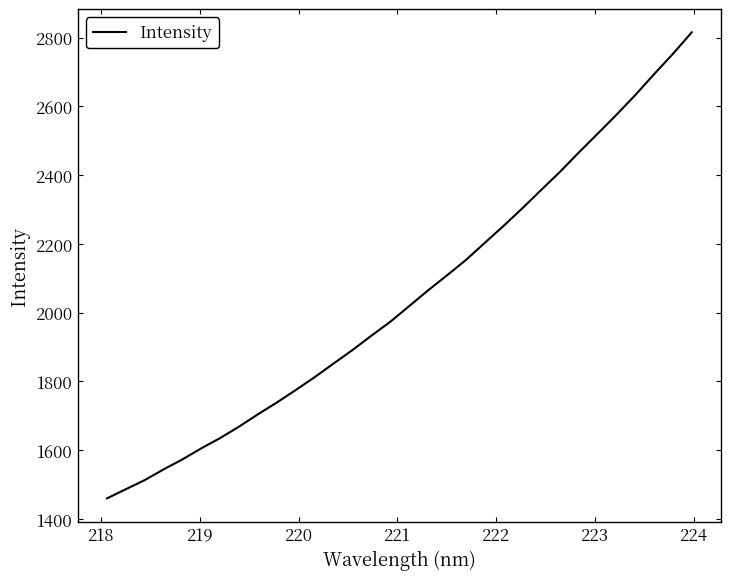

What is the greatest value displayed?

2815.4